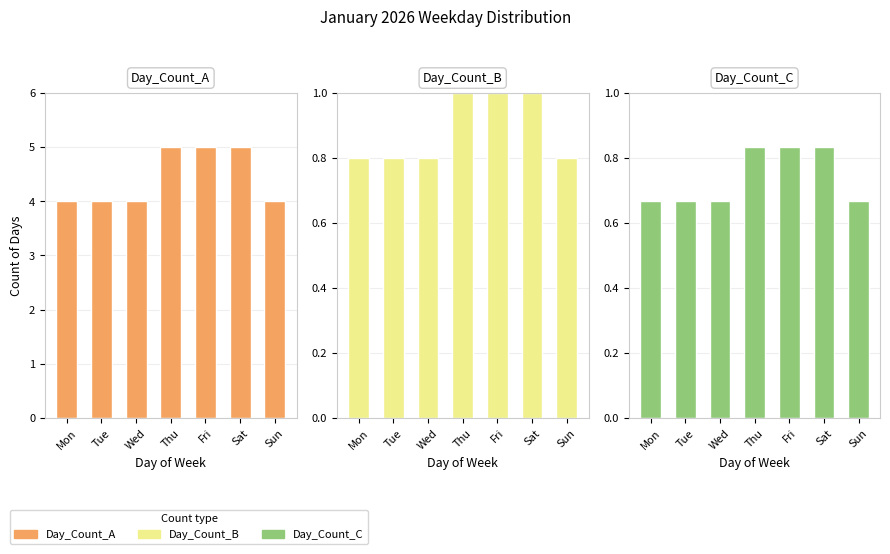

How many bars are there in total?

21